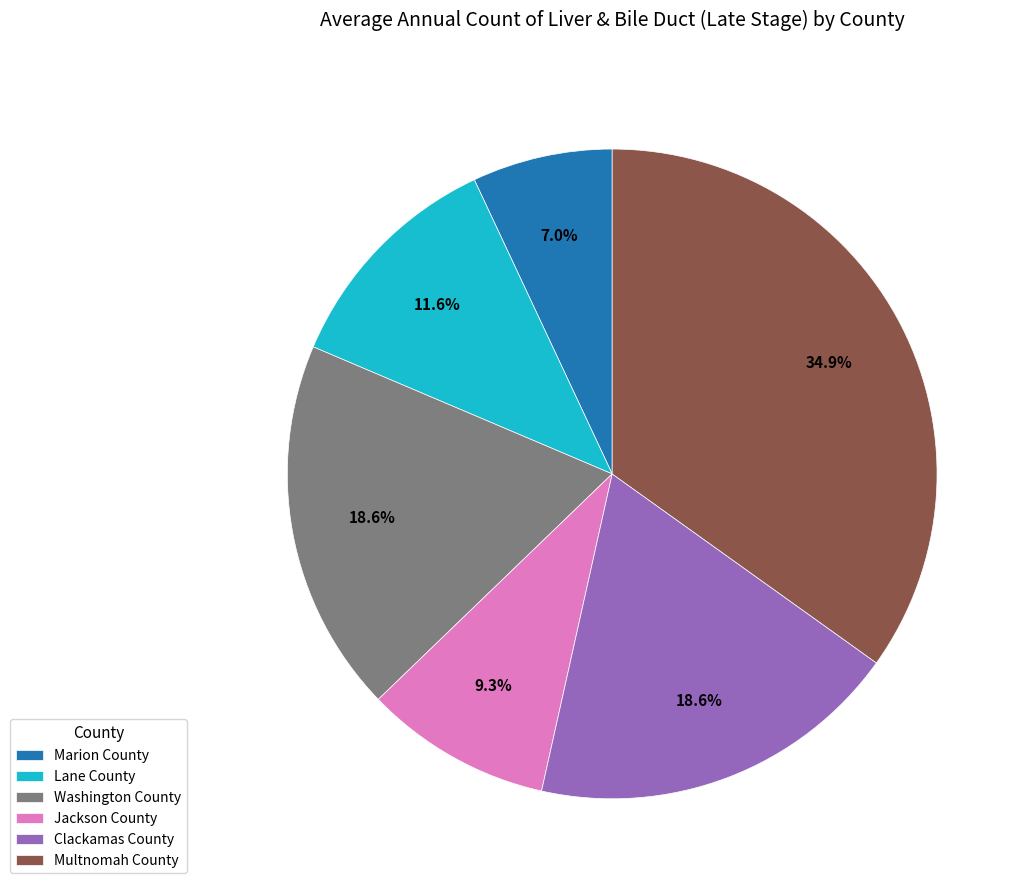

Is there any slice that represents more than half of the pie?

No